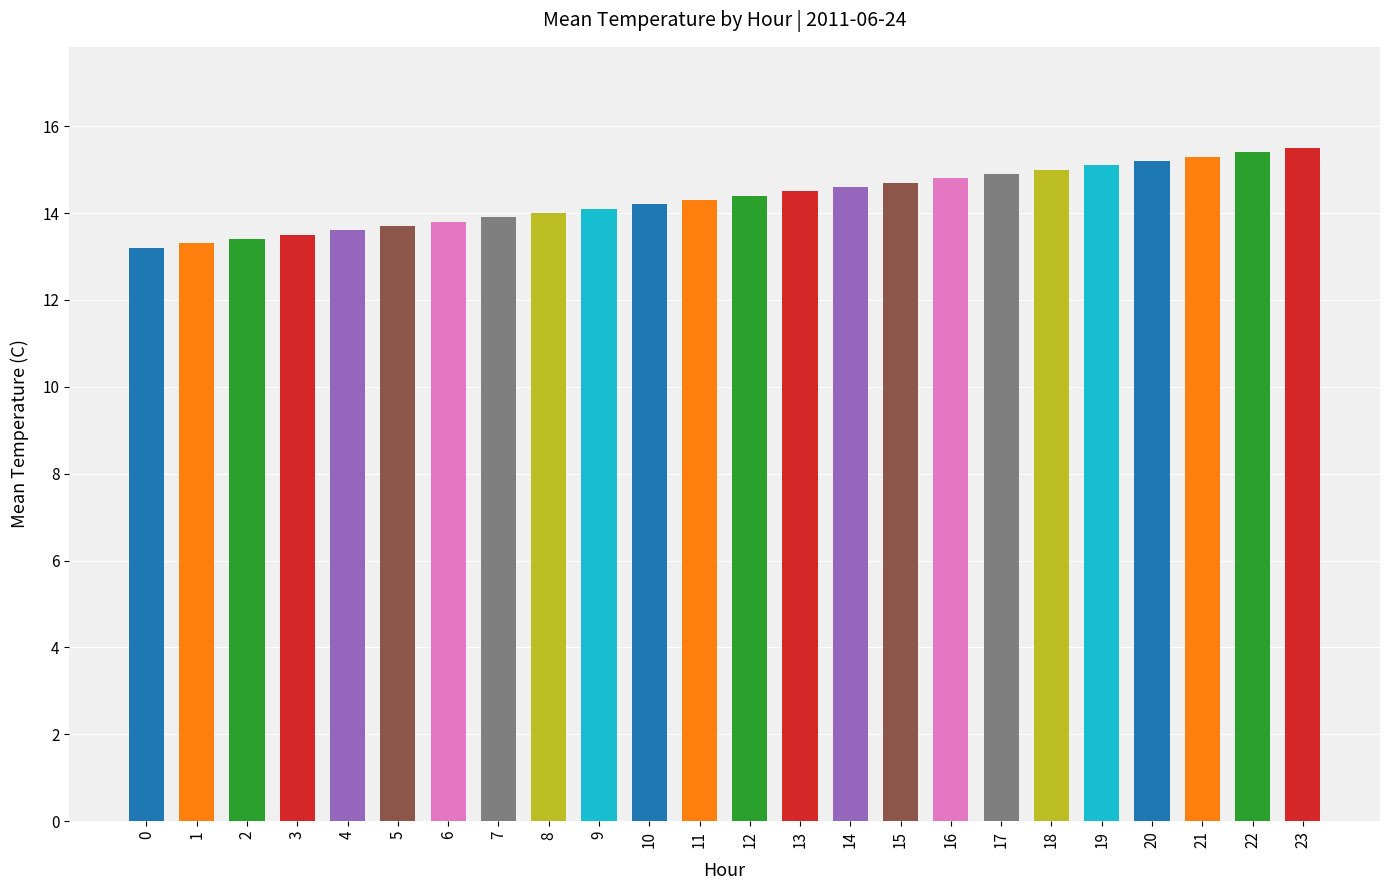

What is the greatest value displayed?

15.5